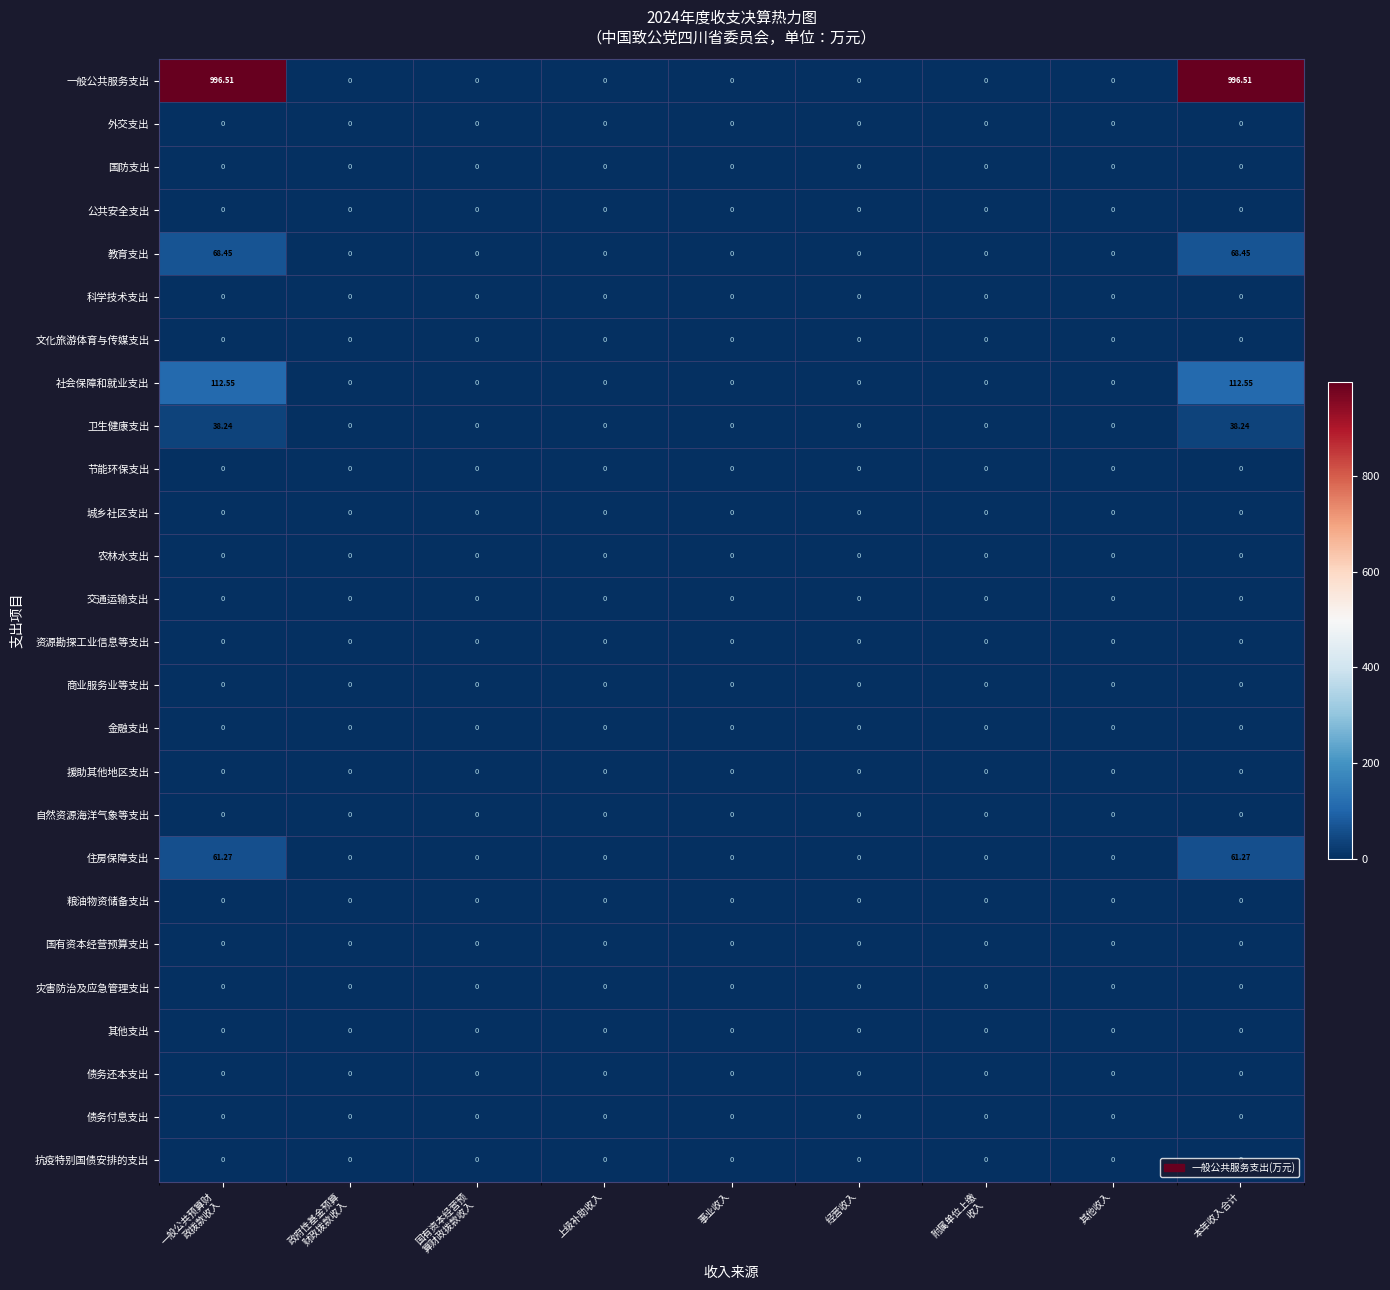

Which series has the widest spread of values?

一般公共服务支出